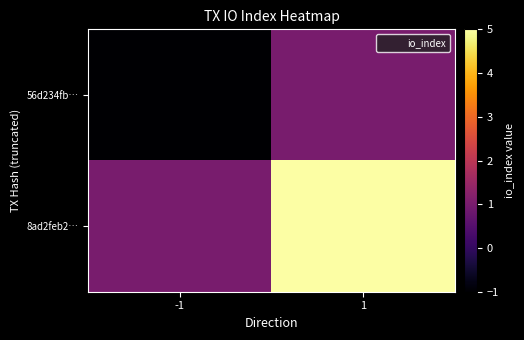

Between -1 and 1, which is larger?

1